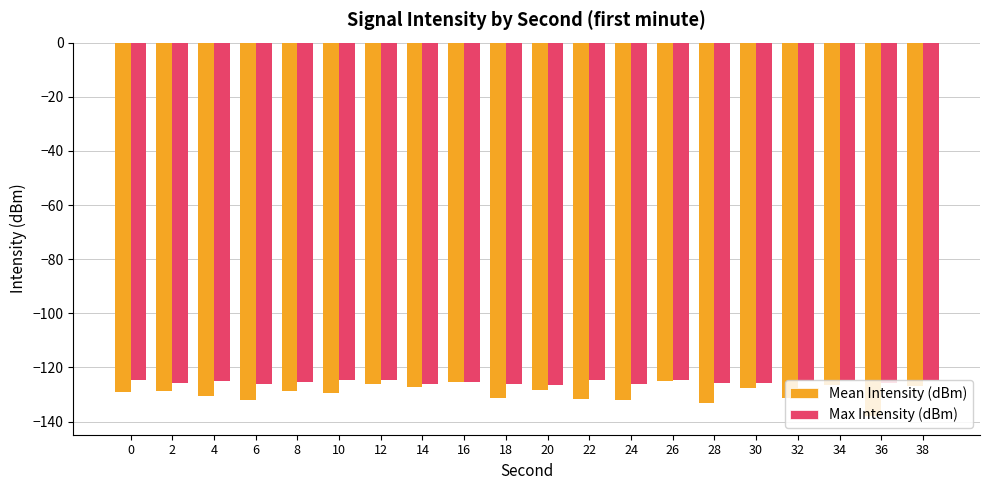

What are all the series names shown in the legend?

Mean Intensity (dBm), Max Intensity (dBm)